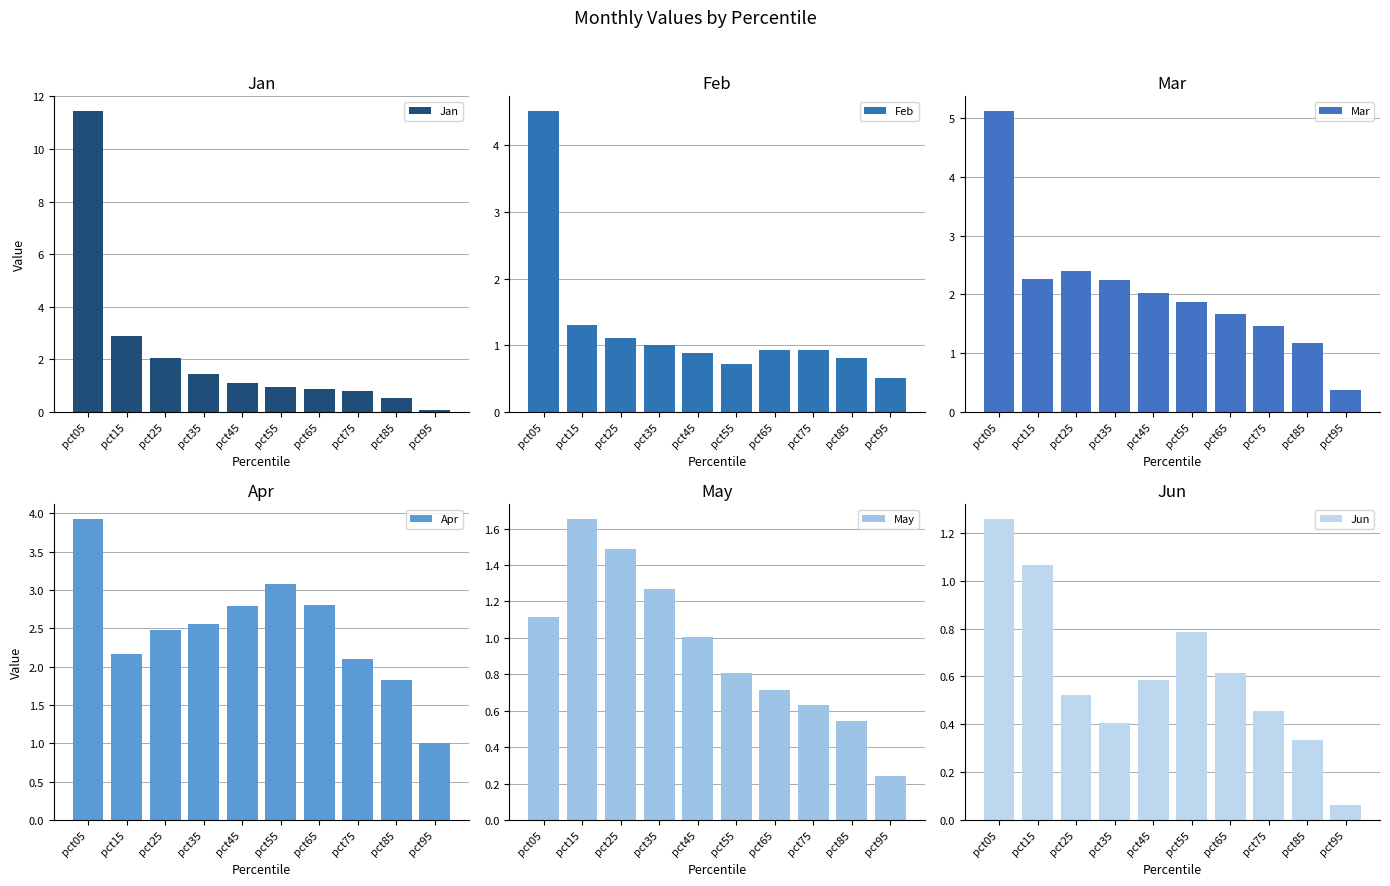

At which category does the chart reach its peak across all series?

pct05